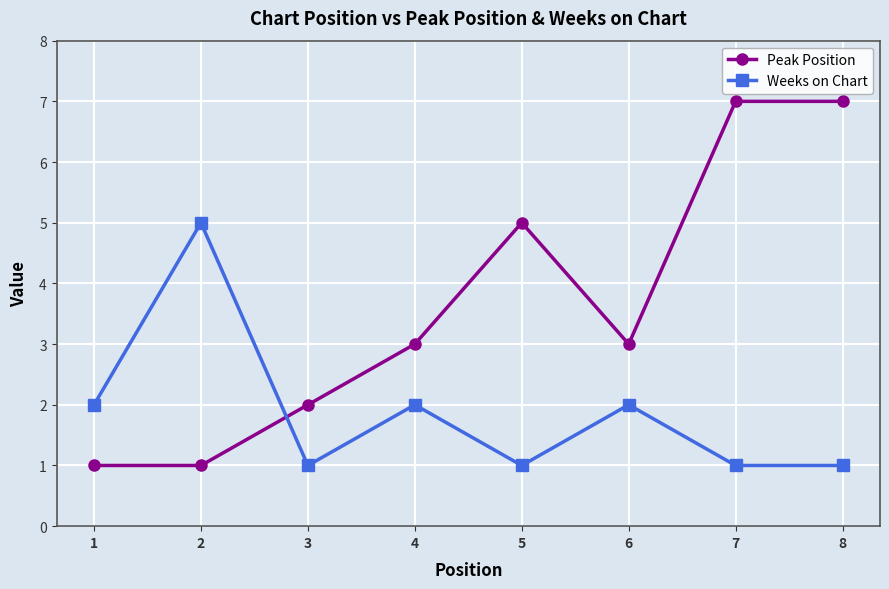

At how many categories does at least one series exceed 4?

4